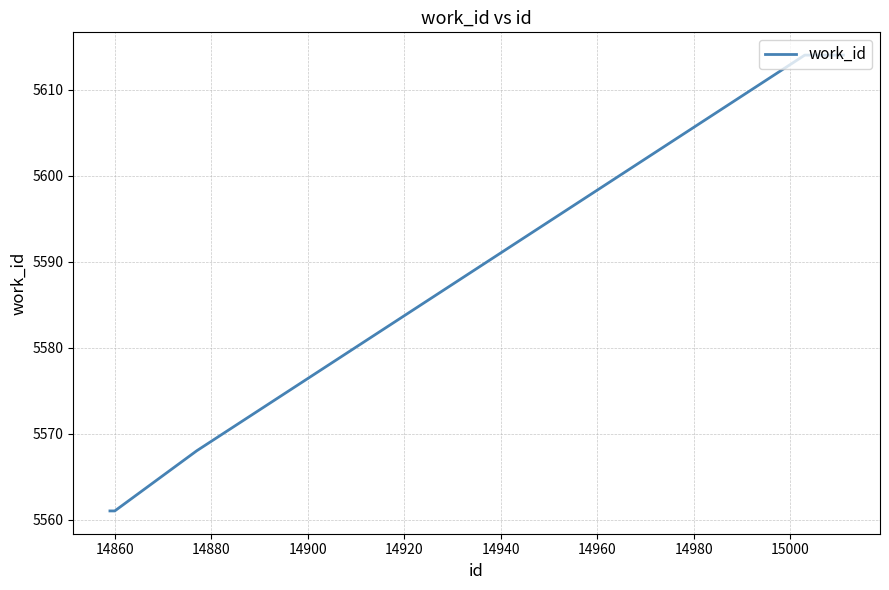

Reading left to right, list all the values displayed in this chart.

5561	5561	5568	5614	5614	5614	5614	5614	5614	5614